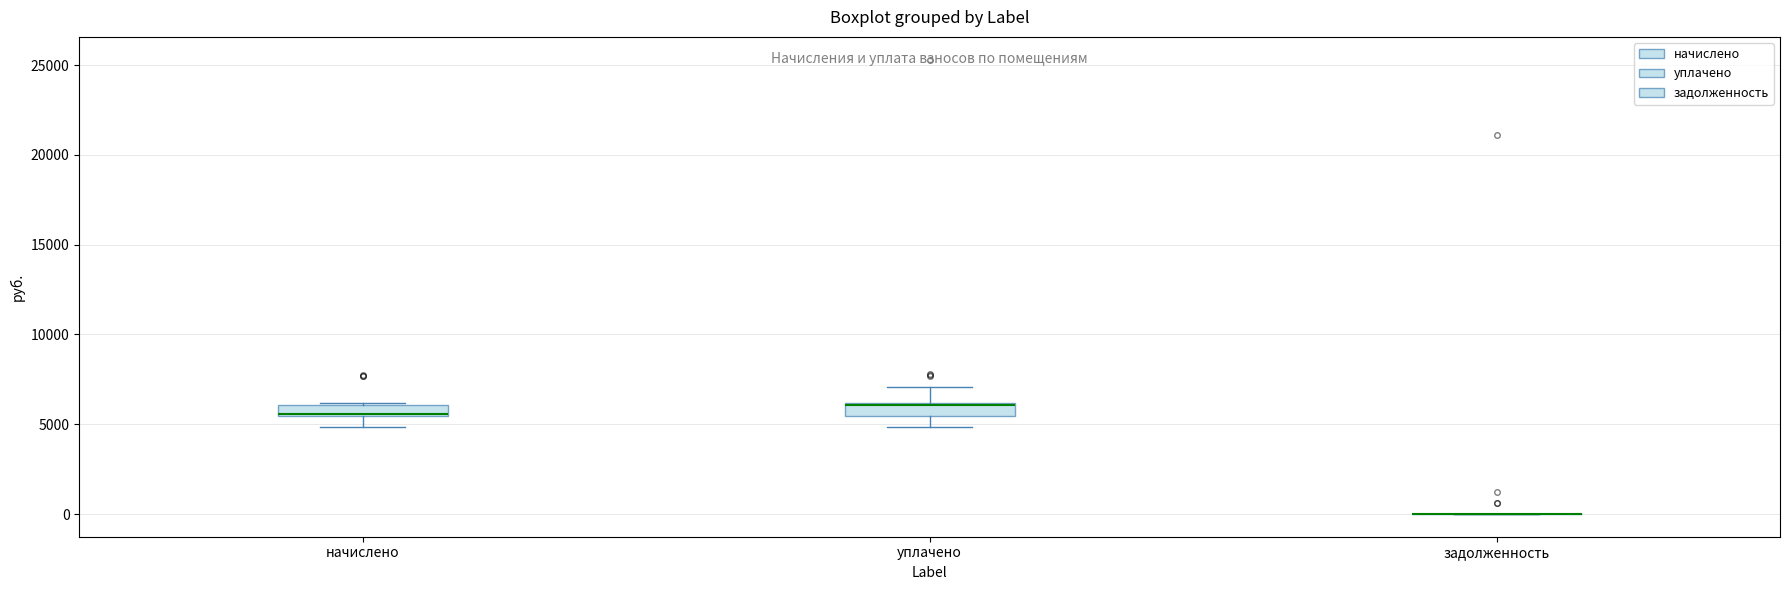

Where is the upper edge of the box for уплачено on the y-axis? The values are not printed on the chart, so give them approximately, as read against the axis.

6000